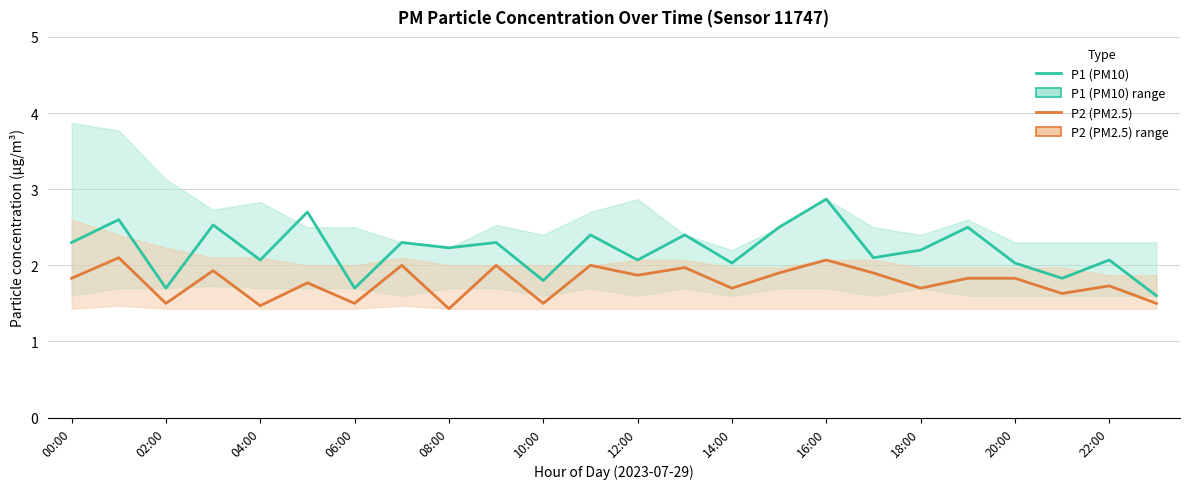

Does the chart have visible grid lines?

Yes